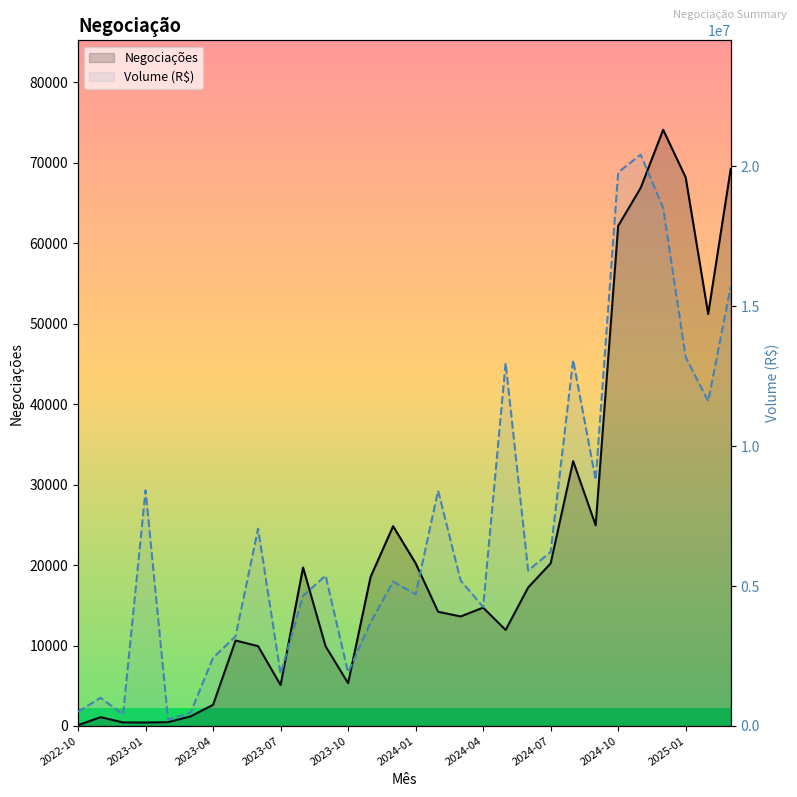

Between 19 and 23, which is larger?

23